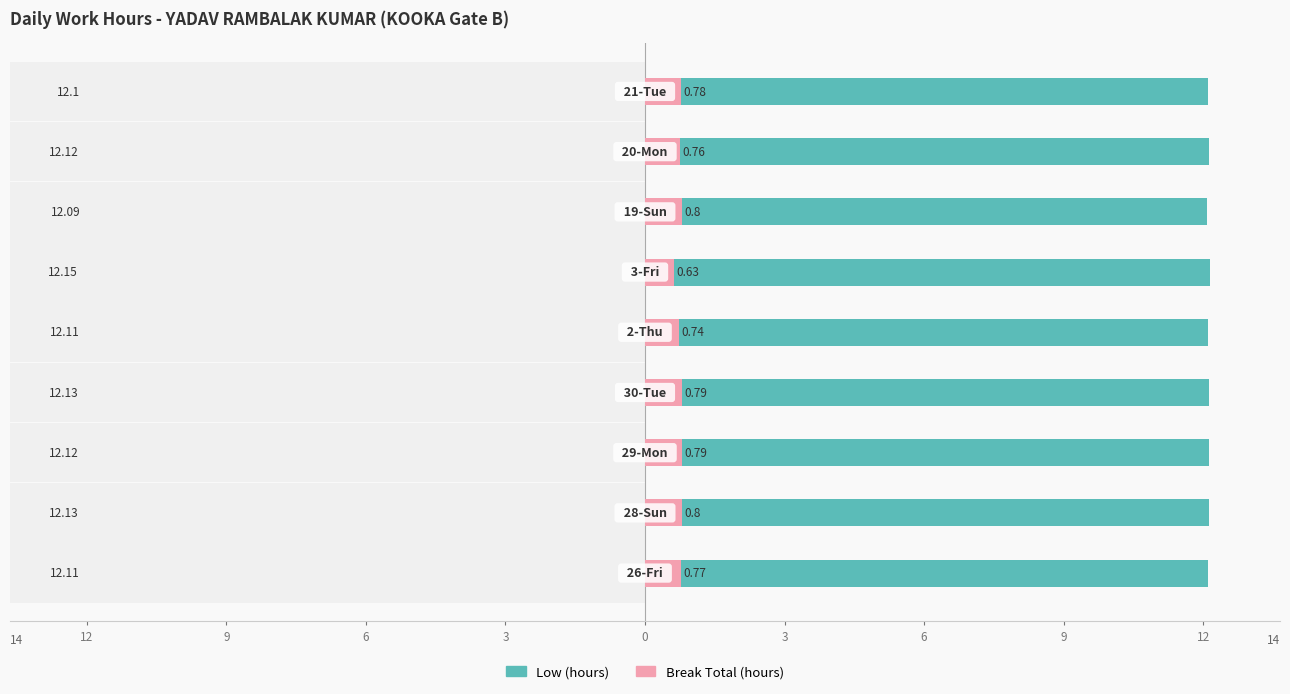

Count the Low (hours) values in the range 12 to 13.

9